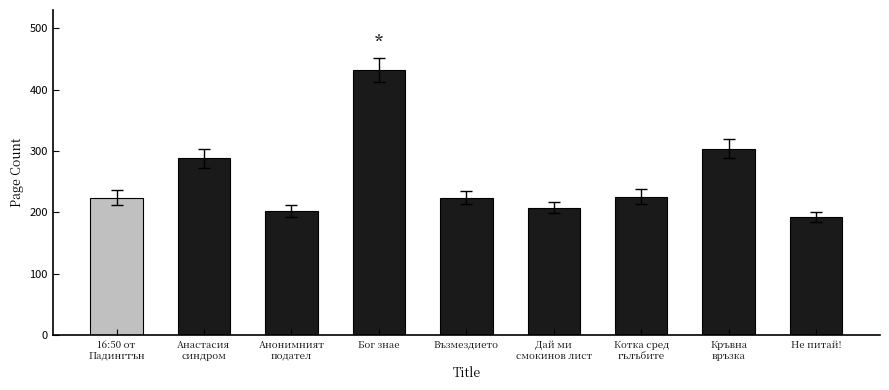

How many bars are there in total?

9